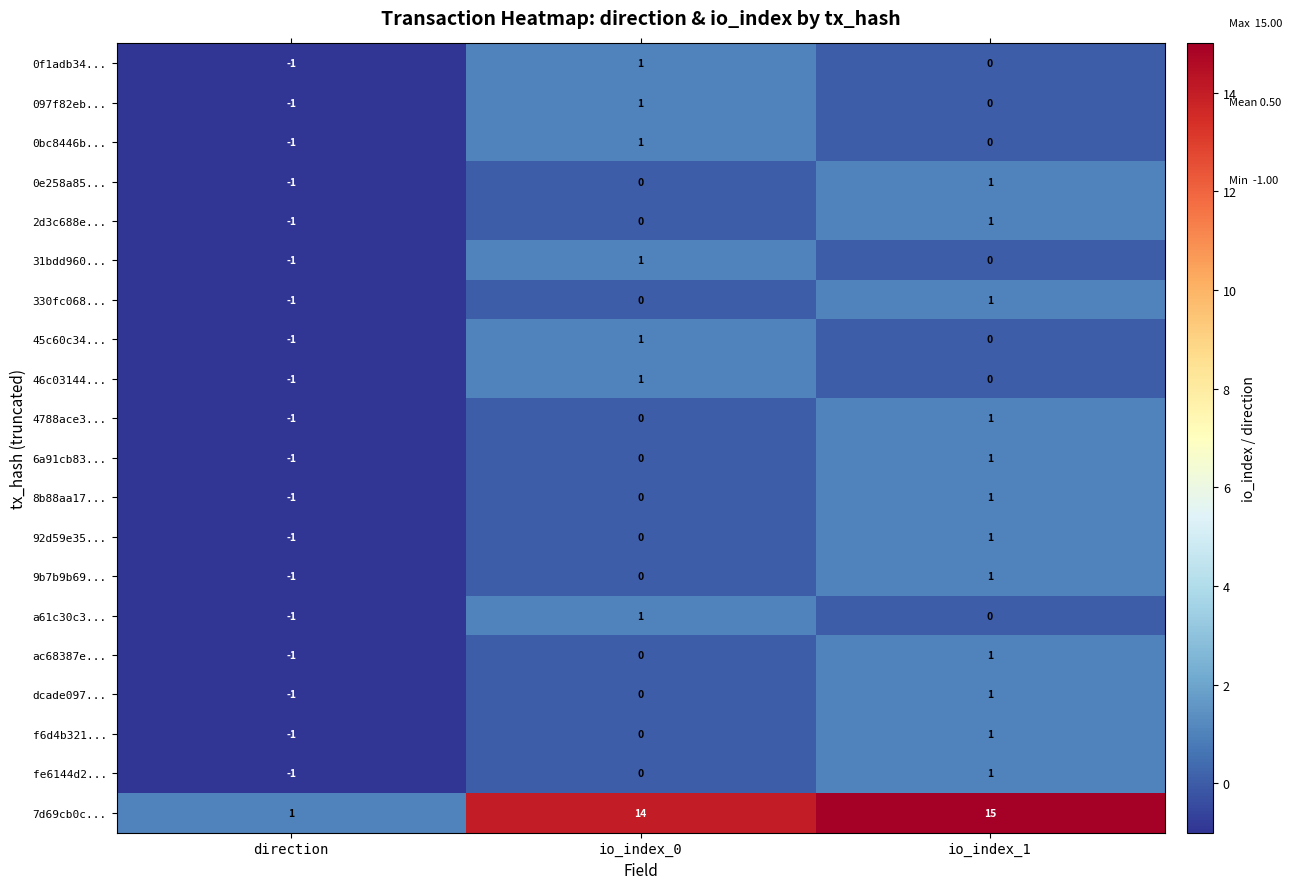

What is the sum of all 7d69cb0c... values?

30